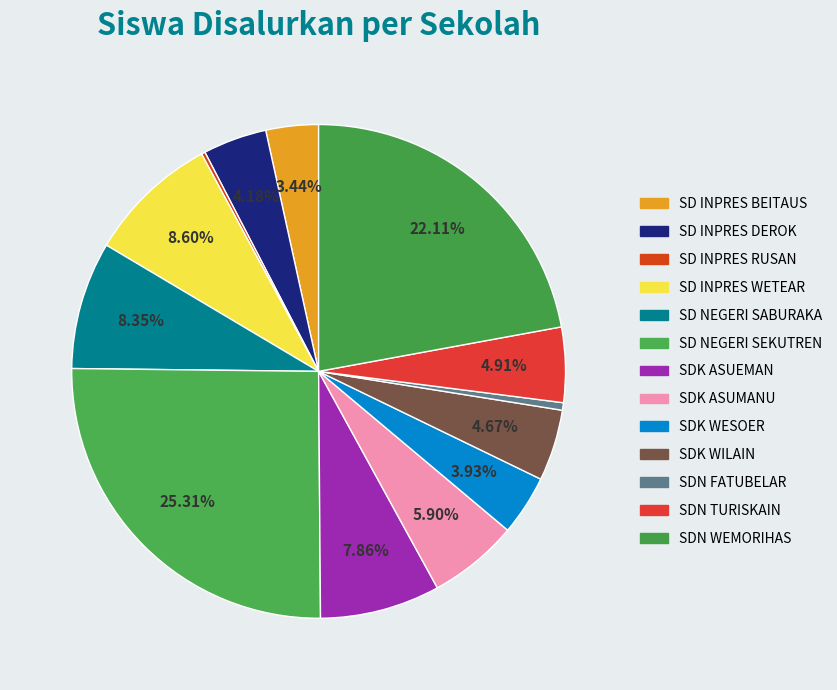

How much of the chart is everything except SDK ASUEMAN?

92.1%